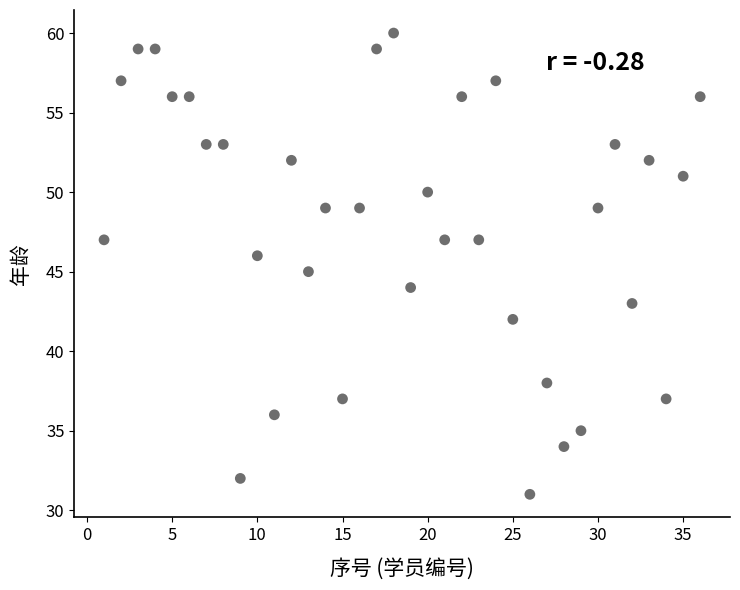

What is the range of Y values (max minus min)?

29